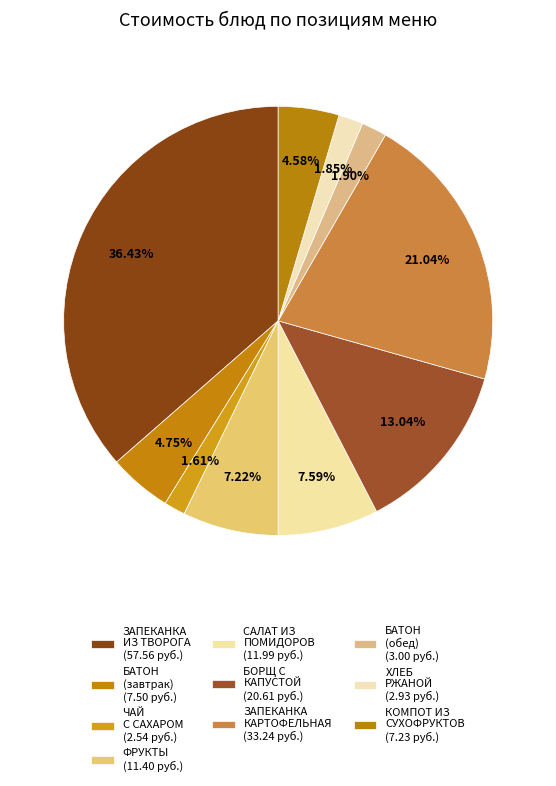

How many segments does this pie chart have?

10